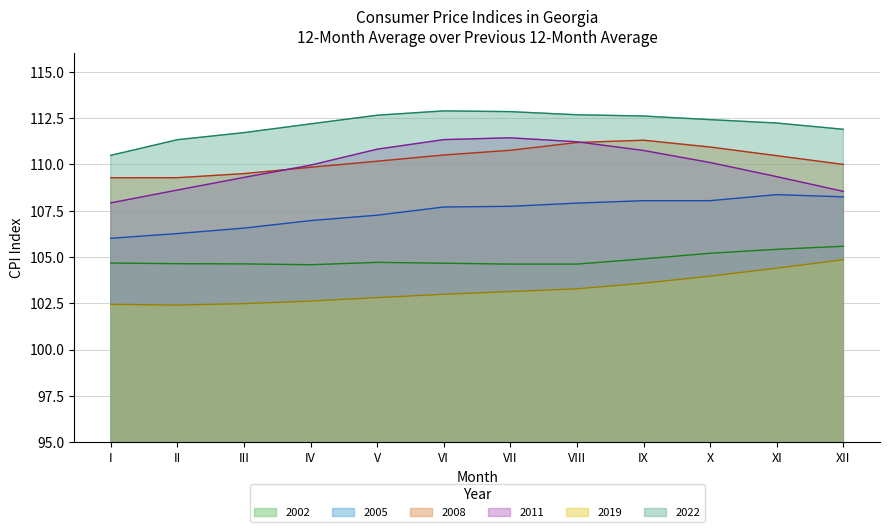

Reading left to right, what are all the values shown in this chart?

2002: I=104.7	II=104.6	III=104.6	IV=104.6	V=104.7	VI=104.7	VII=104.6	VIII=104.6	IX=104.9	X=105.2	XI=105.4	XII=105.6
2005: I=106.0	II=106.3	III=106.6	IV=107.0	V=107.3	VI=107.7	VII=107.7	VIII=107.9	IX=108.0	X=108.0	XI=108.4	XII=108.2
2008: I=109.3	II=109.3	III=109.5	IV=109.8	V=110.2	VI=110.5	VII=110.8	VIII=111.2	IX=111.3	X=110.9	XI=110.5	XII=110.0
2011: I=107.9	II=108.6	III=109.3	IV=110.0	V=110.8	VI=111.3	VII=111.4	VIII=111.2	IX=110.8	X=110.1	XI=109.3	XII=108.5
2019: I=102.4	II=102.4	III=102.5	IV=102.6	V=102.8	VI=103.0	VII=103.1	VIII=103.3	IX=103.6	X=104.0	XI=104.4	XII=104.9
2022: I=110.5	II=111.3	III=111.7	IV=112.2	V=112.7	VI=112.9	VII=112.9	VIII=112.7	IX=112.6	X=112.4	XI=112.2	XII=111.9